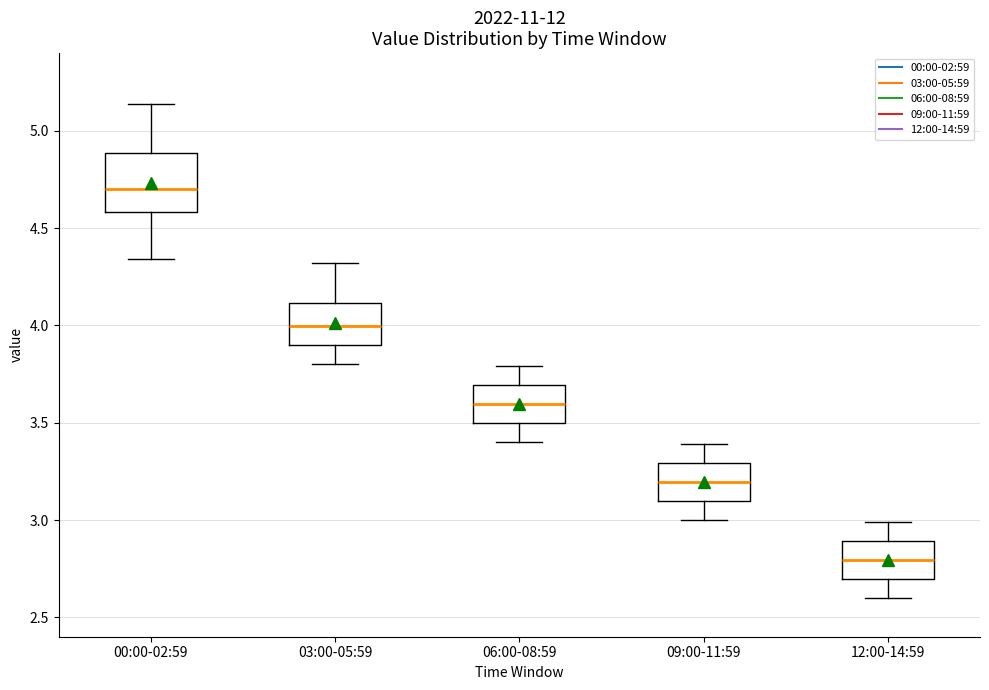

Where does the upper whisker of the box for 03:00-05:59 end on the y-axis? The values are not printed on the chart, so give them approximately, as read against the axis.

4.30